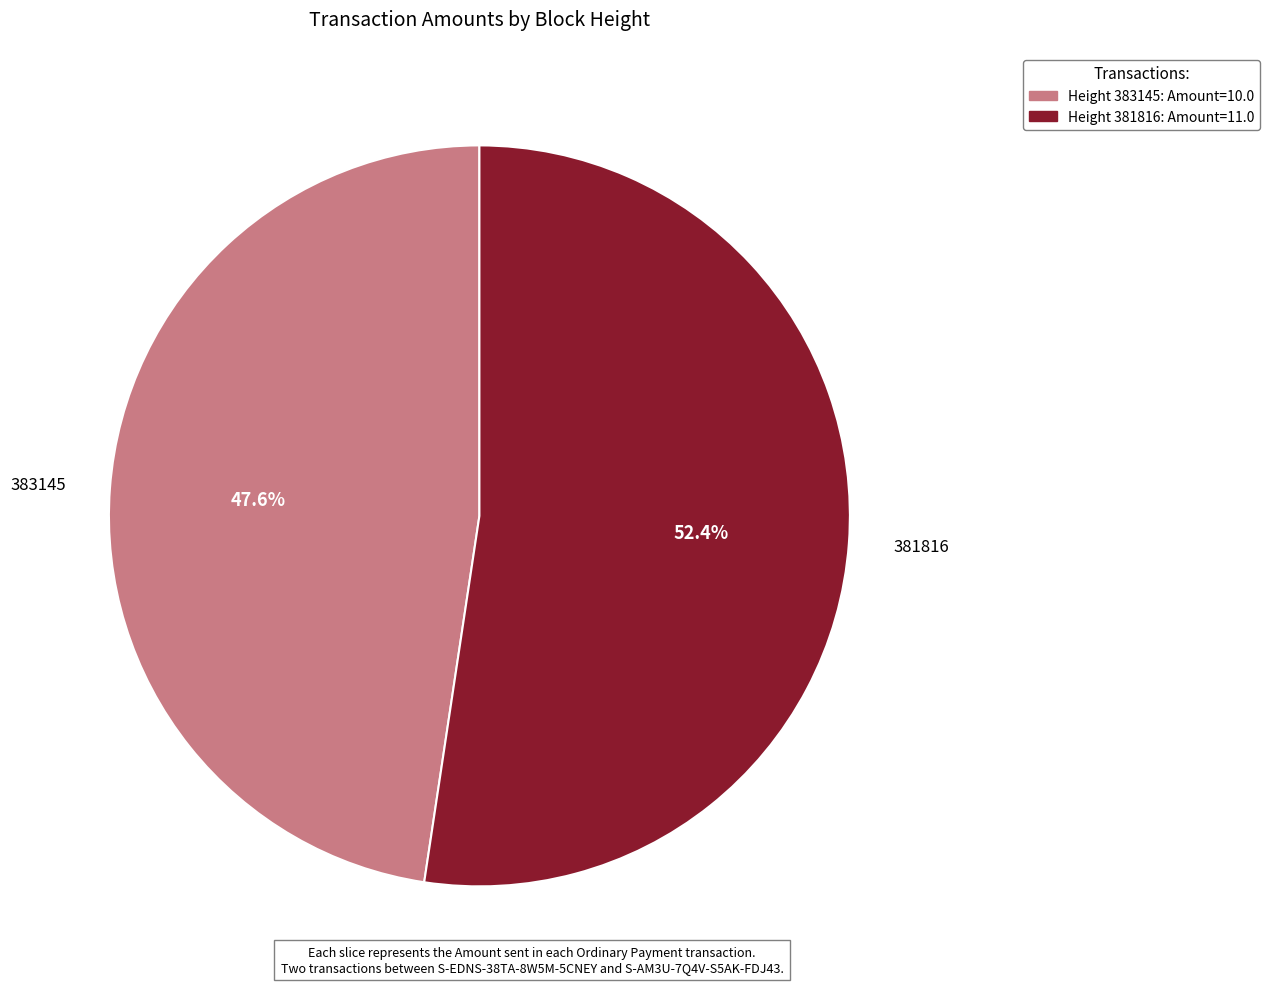

Combined, what portion of the pie is 381816 and 383145?

100.0%